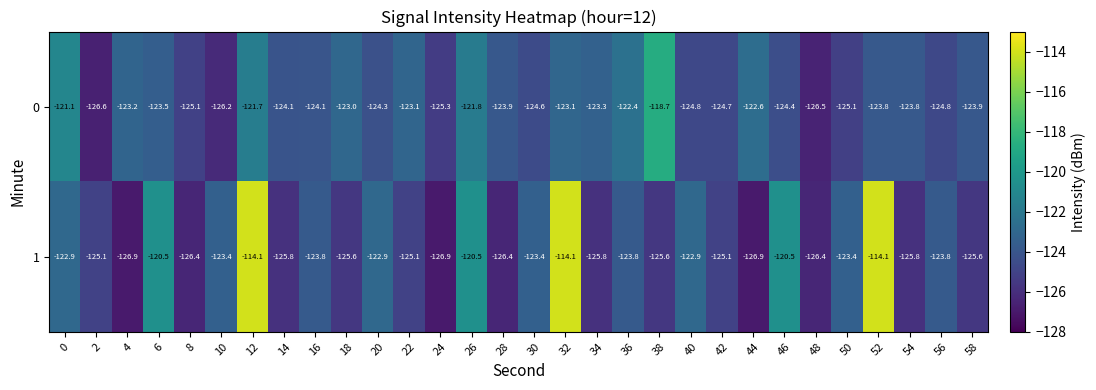

What is the difference between the maximum and minimum values in the 0 series?

7.9